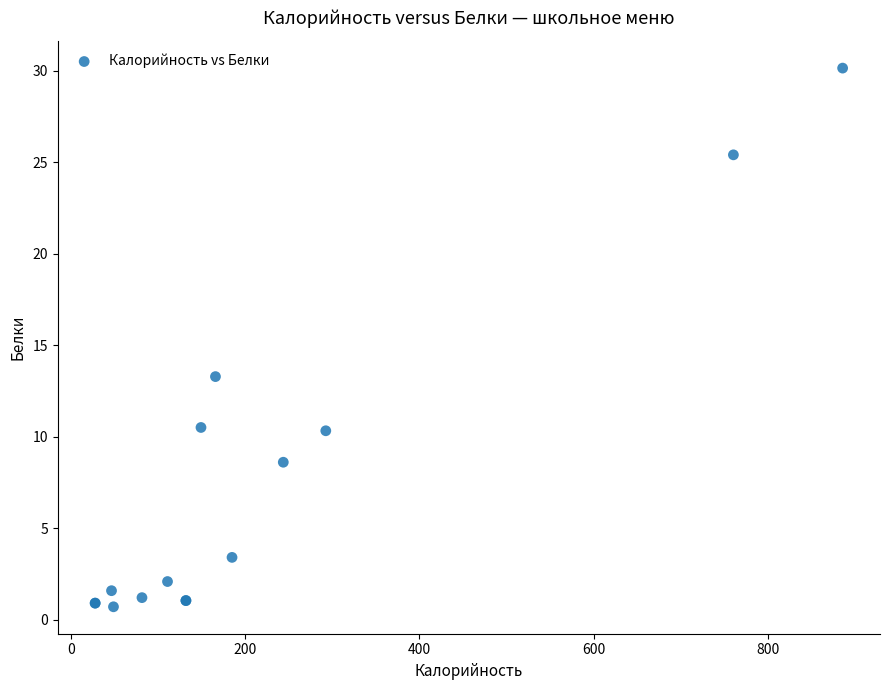

What Y value in the scatter plot is closest to 15?

13.3